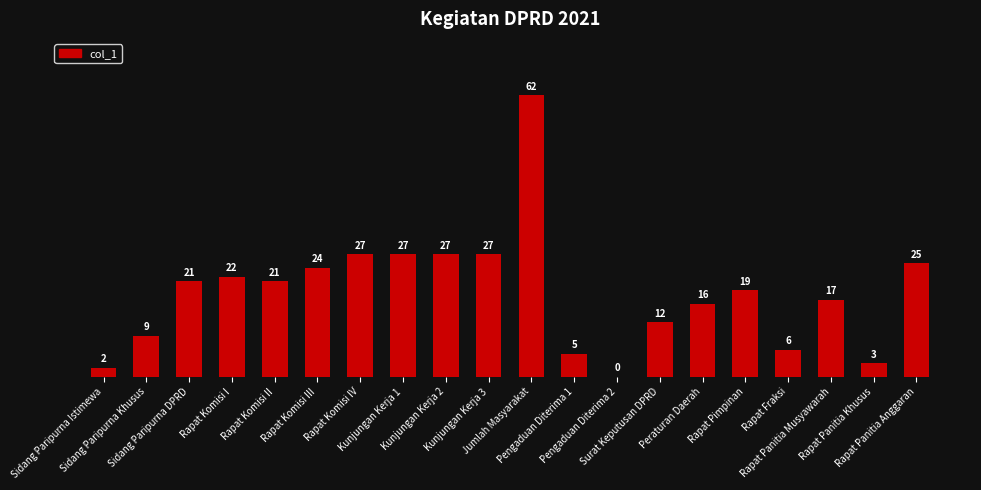

Is it true that the value at Kunjungan Kerja 3 is 11?

False